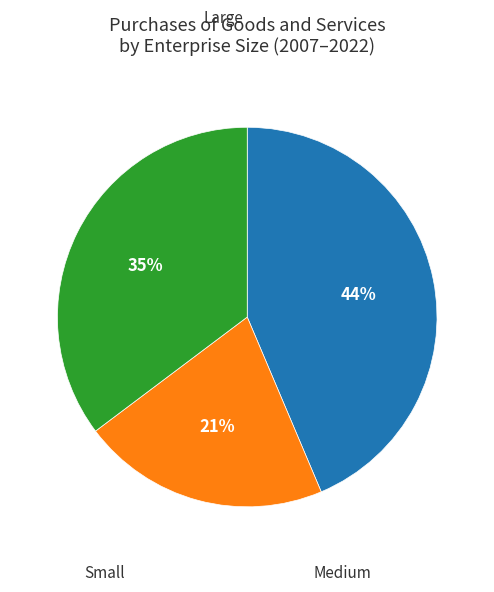

Does any single category account for the majority?

No